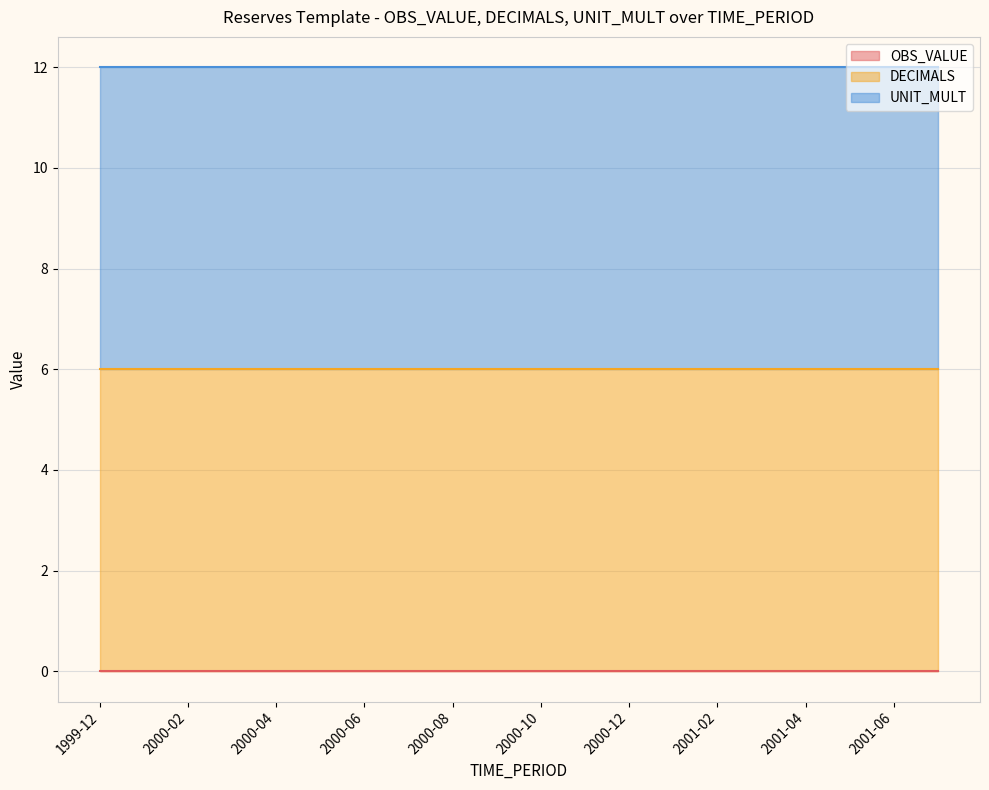

List the series in order of their peak value, highest first.

DECIMALS, UNIT_MULT, OBS_VALUE